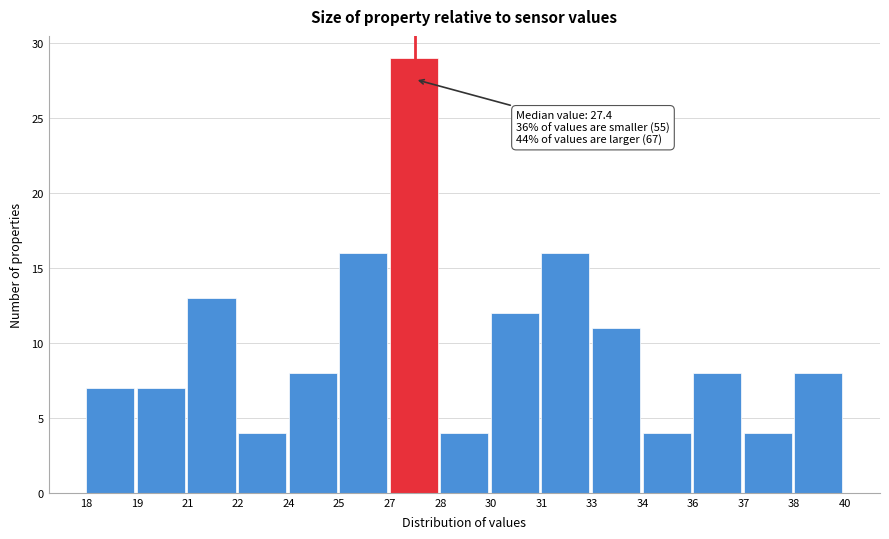

Reading left to right, list all the values displayed in this chart.

18=7	19=7	21=13	22=4	24=8	25=16	27=29	28=4	30=12	31=16	33=11	34=4	36=8	37=4	38=8